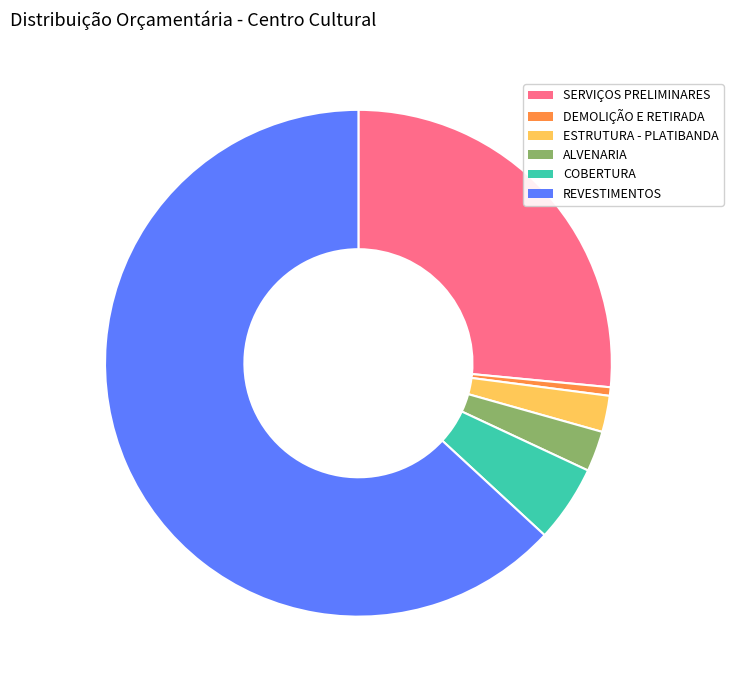

Do SERVIÇOS PRELIMINARES and ESTRUTURA - PLATIBANDA together represent more than half of the pie?

No